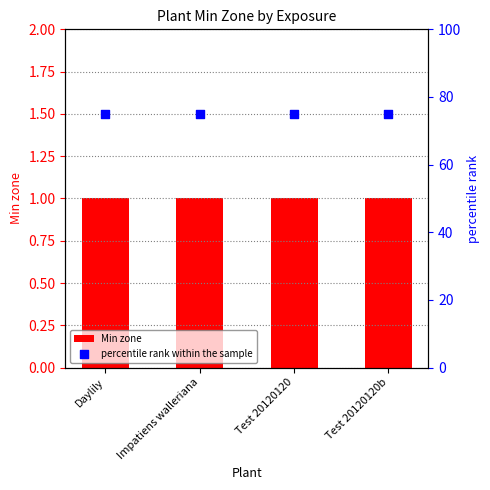

Which series has the largest total across all categories?

percentile rank within the sample